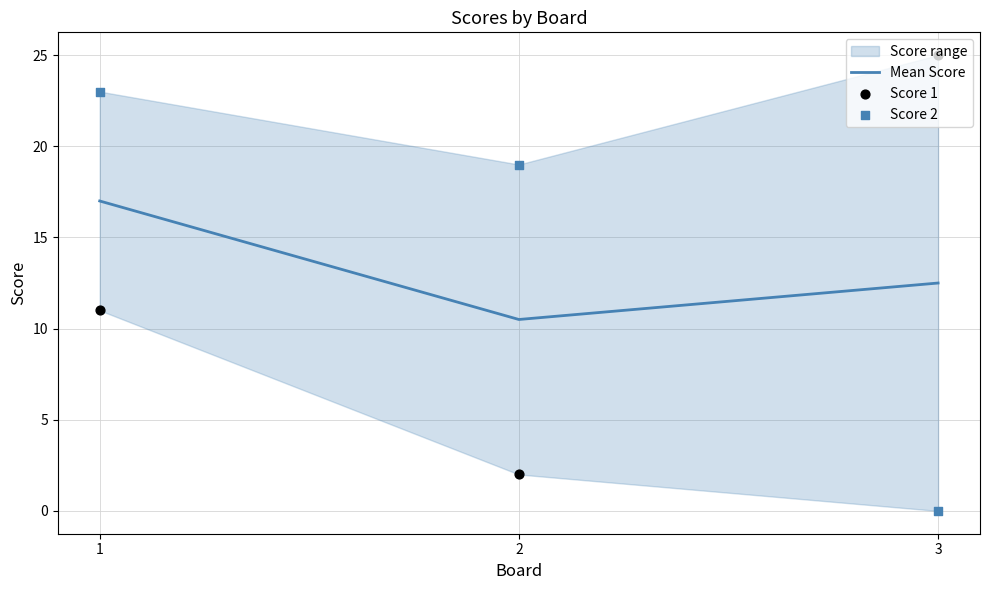

What is the total value across all series at 2?

31.5